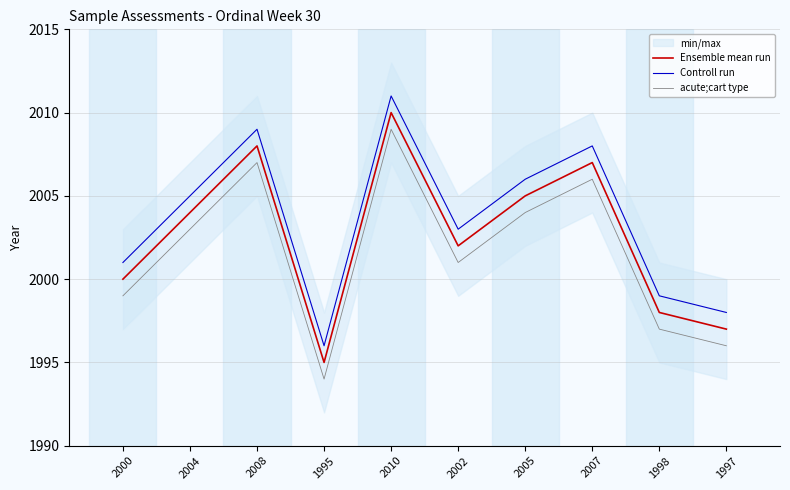

Rank the series by their average value, from highest to lowest.

Controll run, Ensemble mean run, acute;cart type